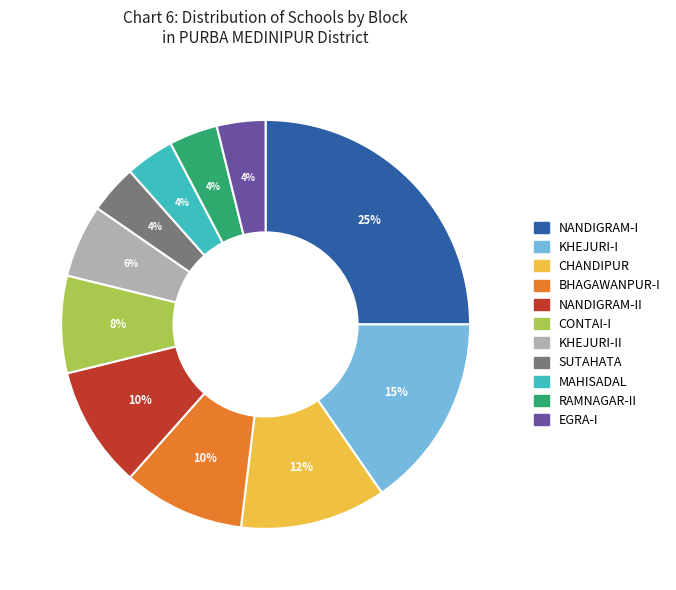

To the nearest percent, what is the average slice percentage?

9%